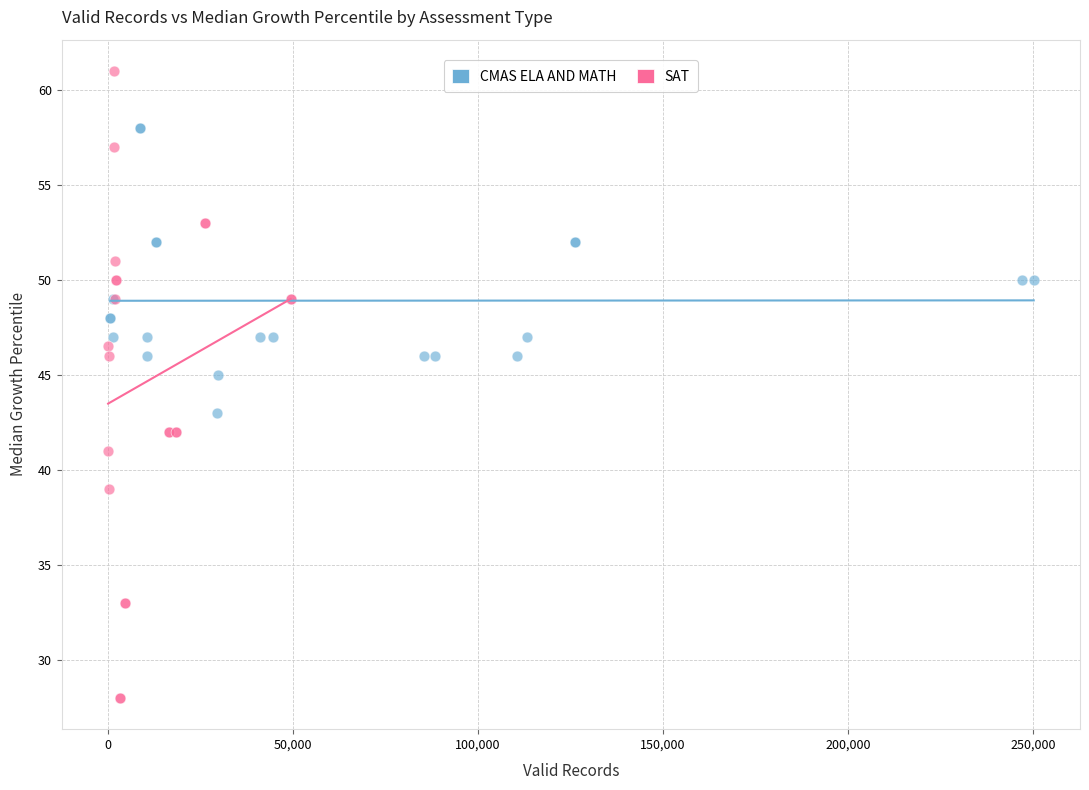

Which series has the widest spread of Y values?

SAT